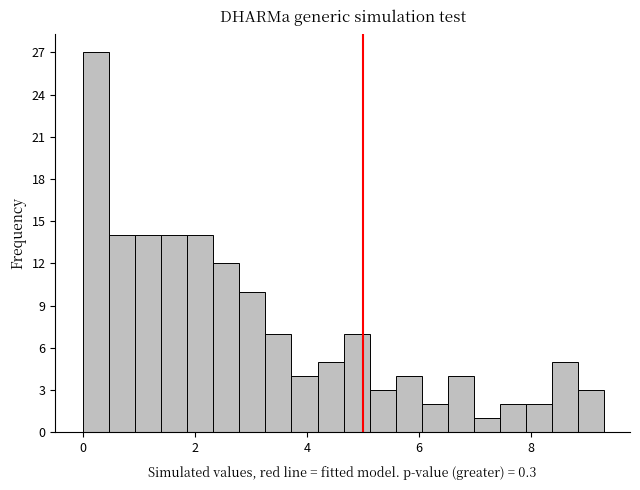

Read against the x-axis, roughly where is the centre of the tallest bar?

0.2